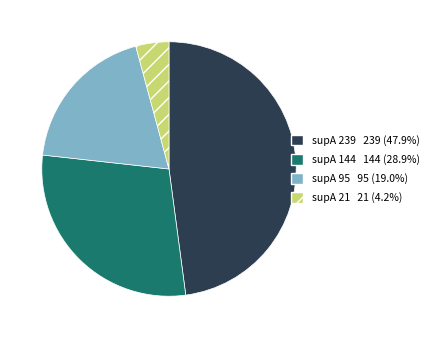

Is there a majority slice in this chart?

No